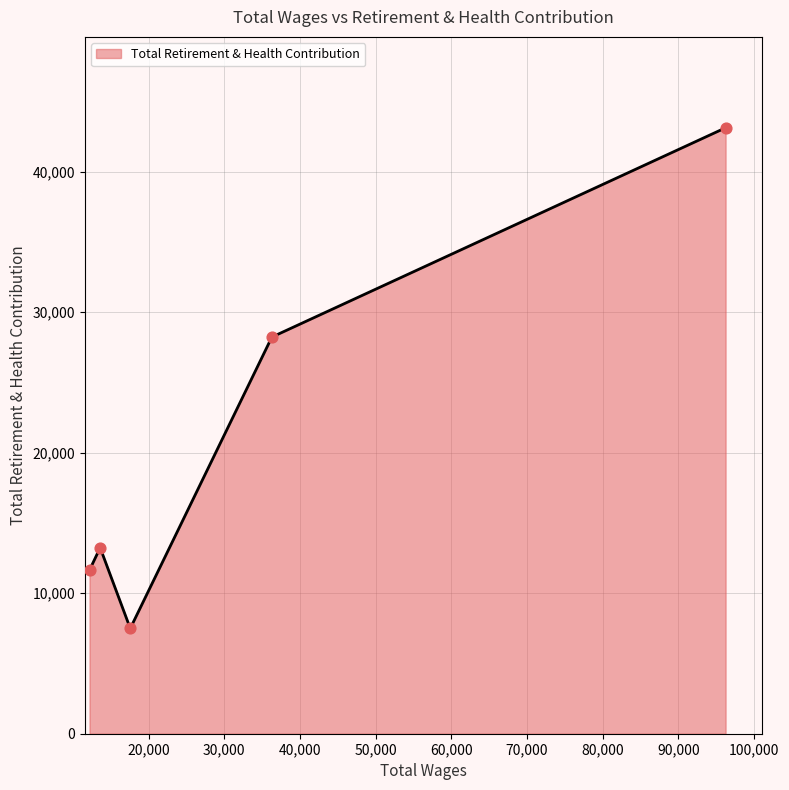

How many interior local peaks (higher than both neighbors) does the data have?

1